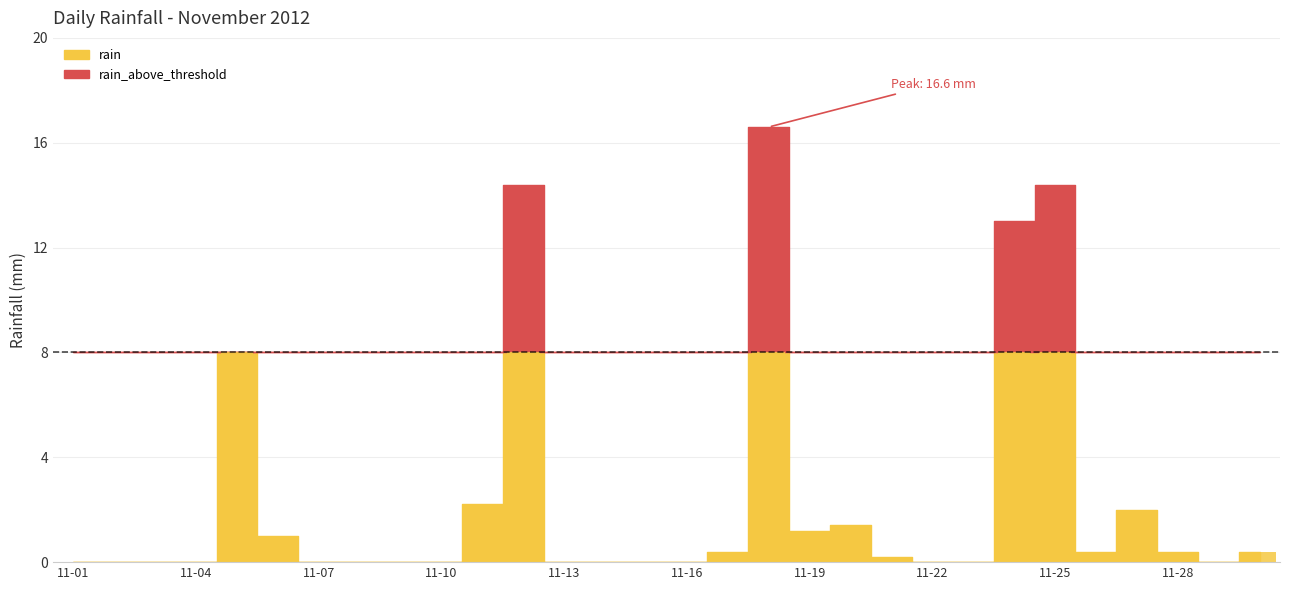

Count the number of values greater than 0.

15